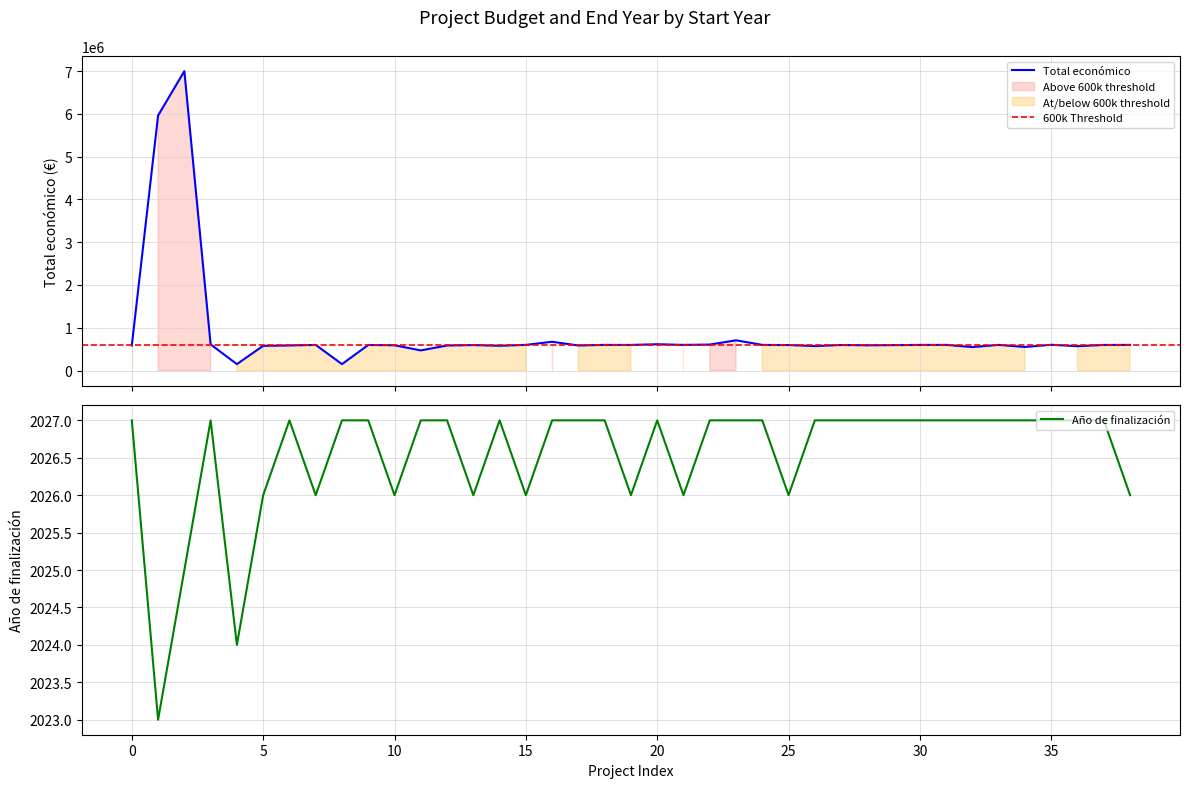

What is the difference between the second highest and minimum values in the Total económico series?

5812019